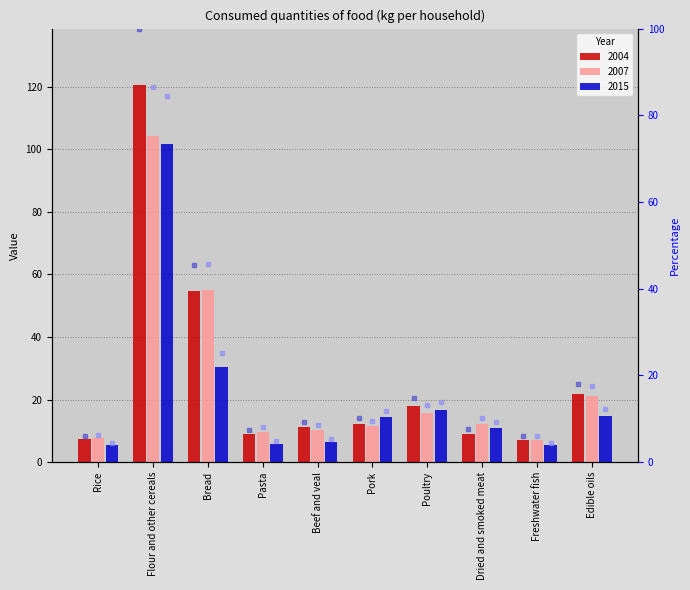

What is the total value across all series at Beef and veal?

23.1